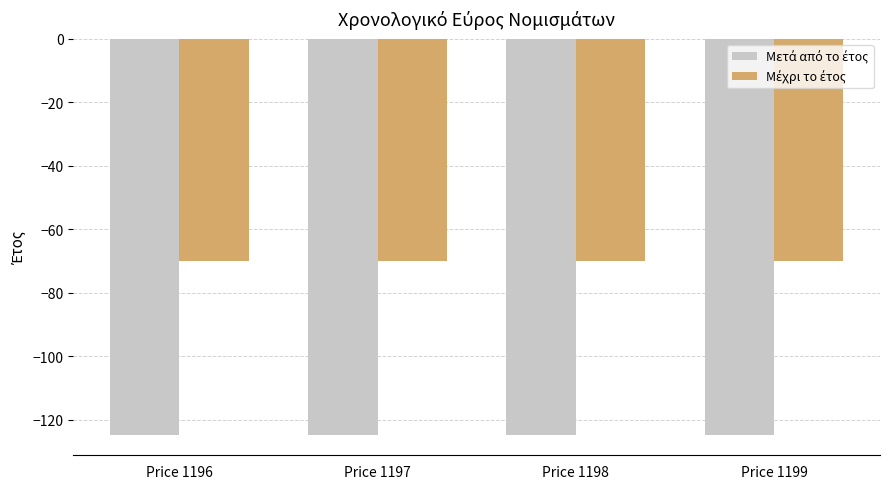

What is the difference between the highest and lowest values at Price 1199?

55